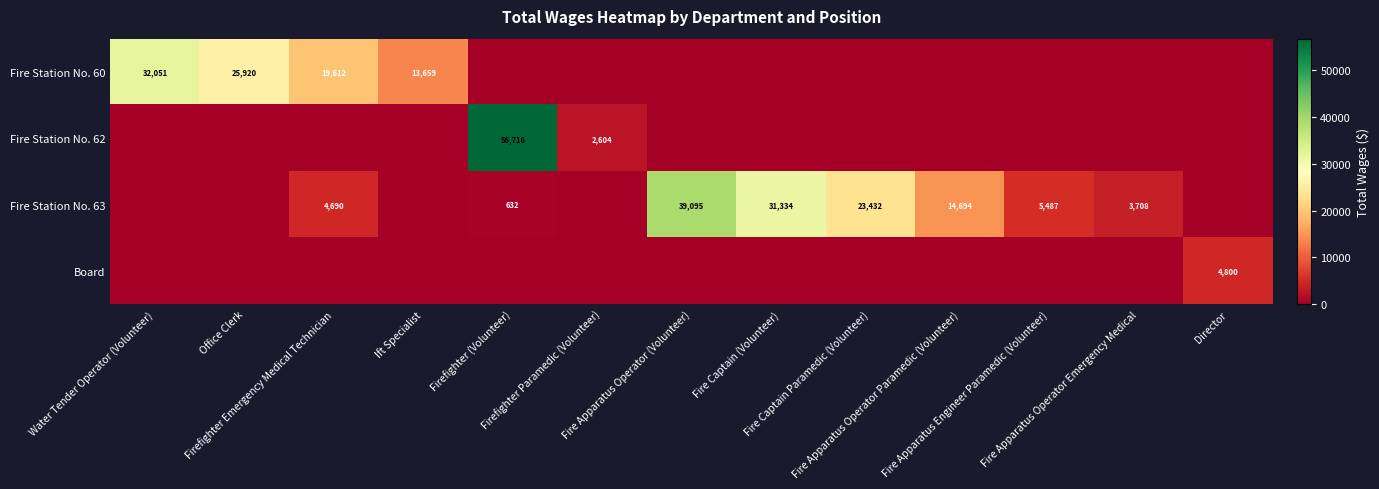

Between Water Tender Operator (Volunteer) and Fire Captain (Volunteer), which series saw the biggest shift?

Fire Station No. 60